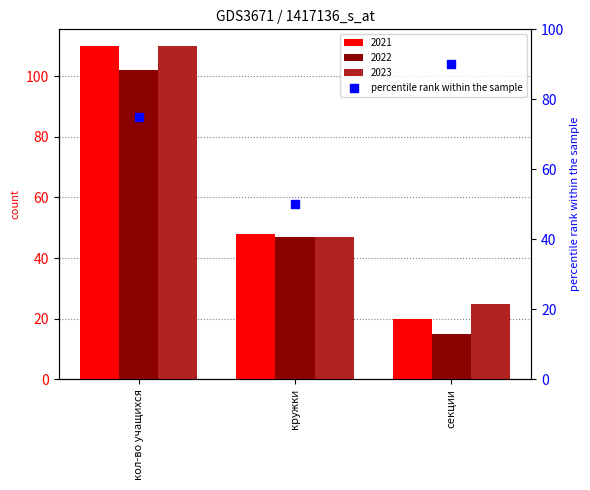

True or false: 2021 has a value of 20 at секции.

True